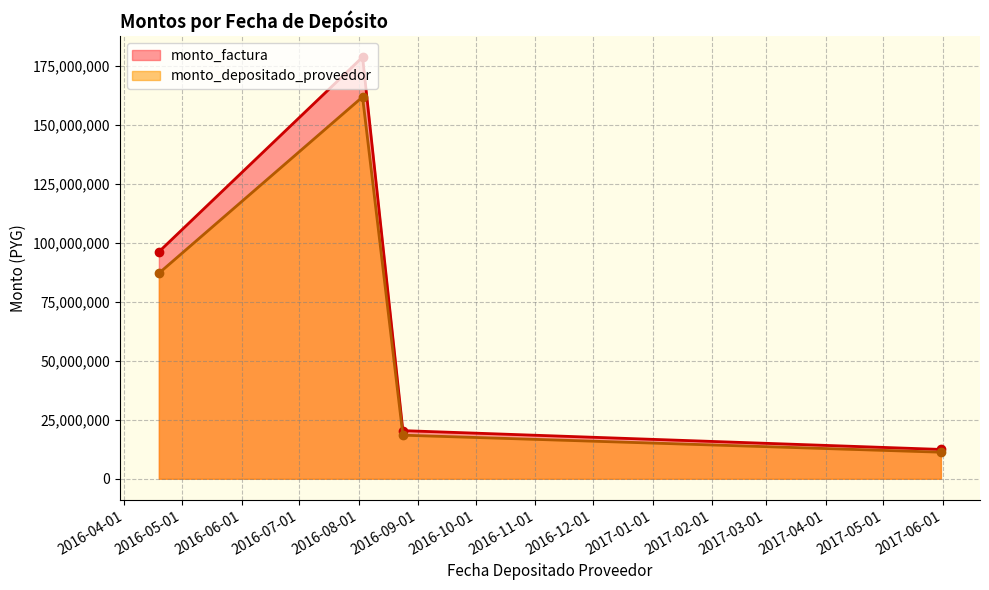

Is it true that monto_factura equals 6548235 at 2017-05-31?

False